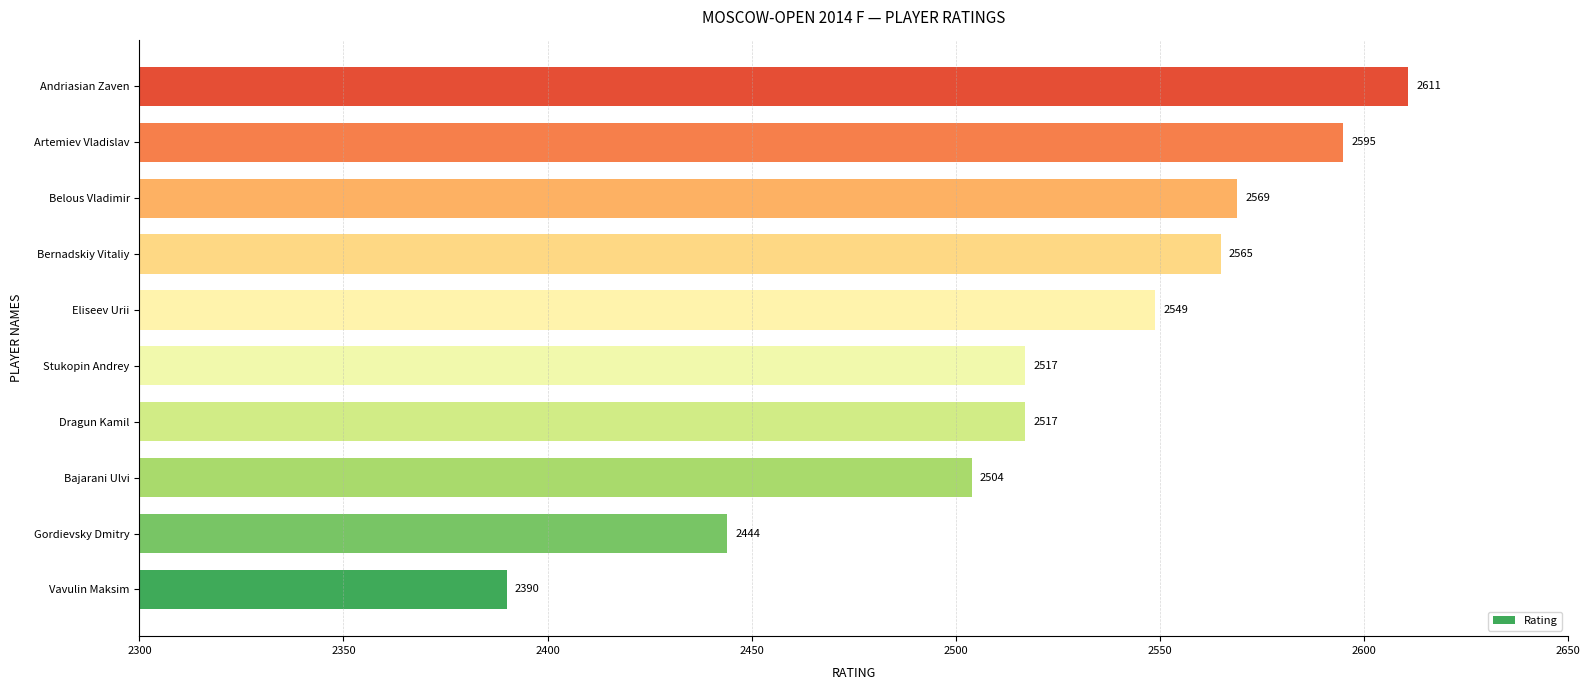

What is the average value?

2526